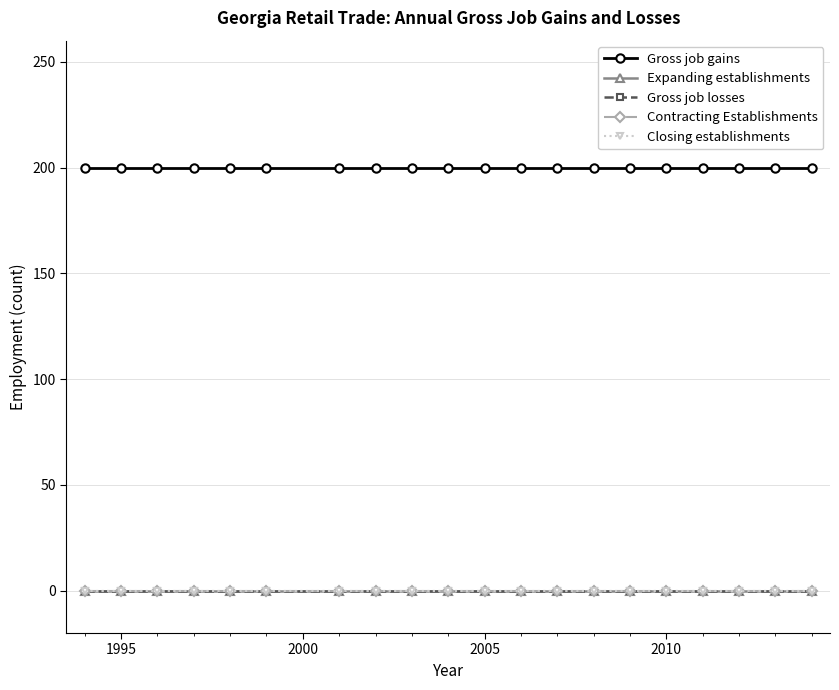

True or false: Gross job losses has more than 2 interior local peaks.

False